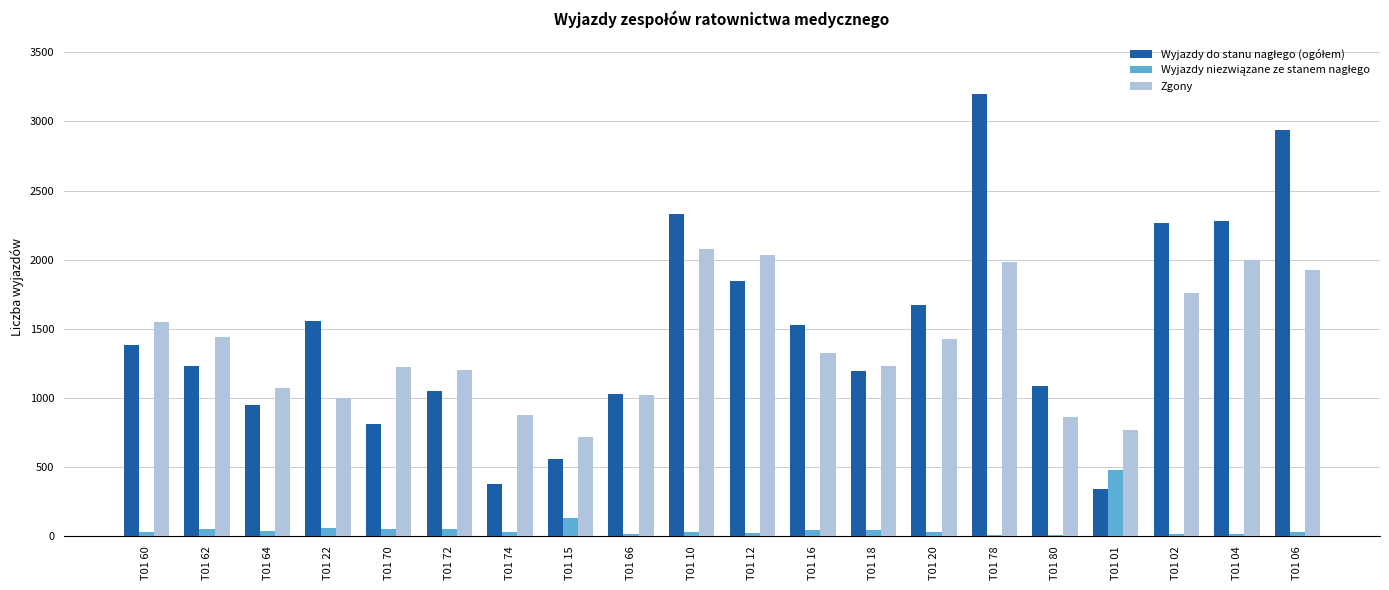

At which category is the sum across all series the highest?

T01 78